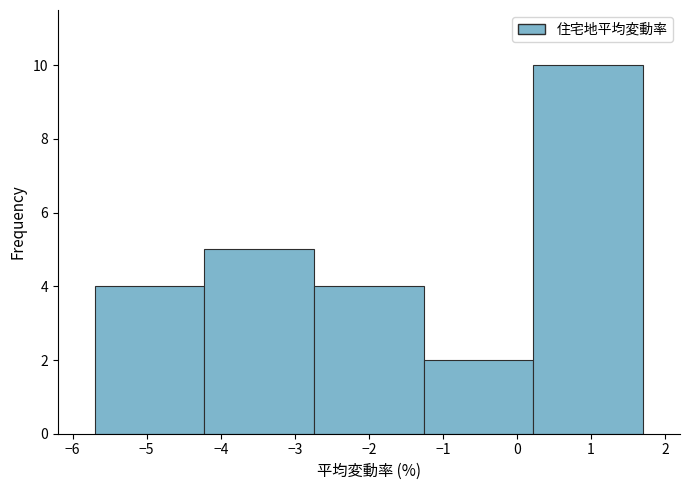

What is the height of the bar covering -4.22 to -2.74 on the x-axis? Neither the bar edges nor the heights are printed on the chart, so give them approximately, as read against the axes.

5